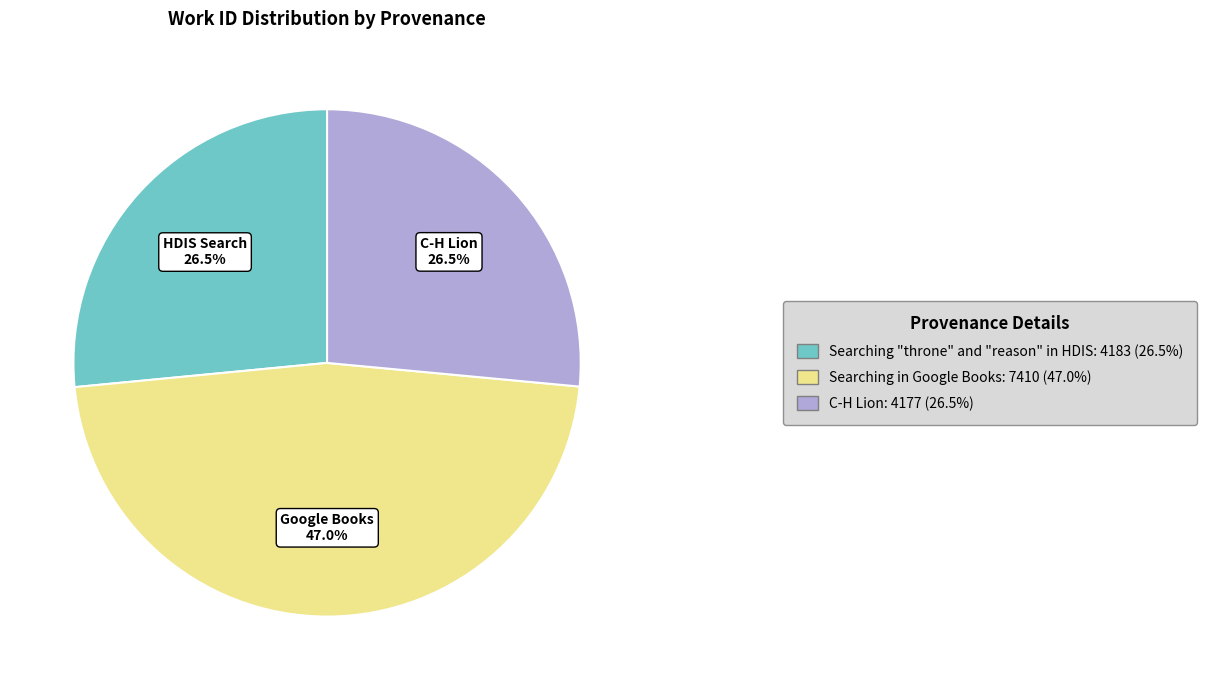

Does any single category account for the majority?

No